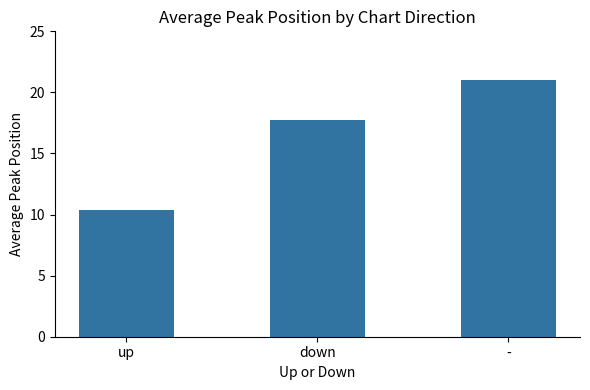

Reading left to right, extract all data points from this chart.

up=10.4	down=17.7	-=21.0